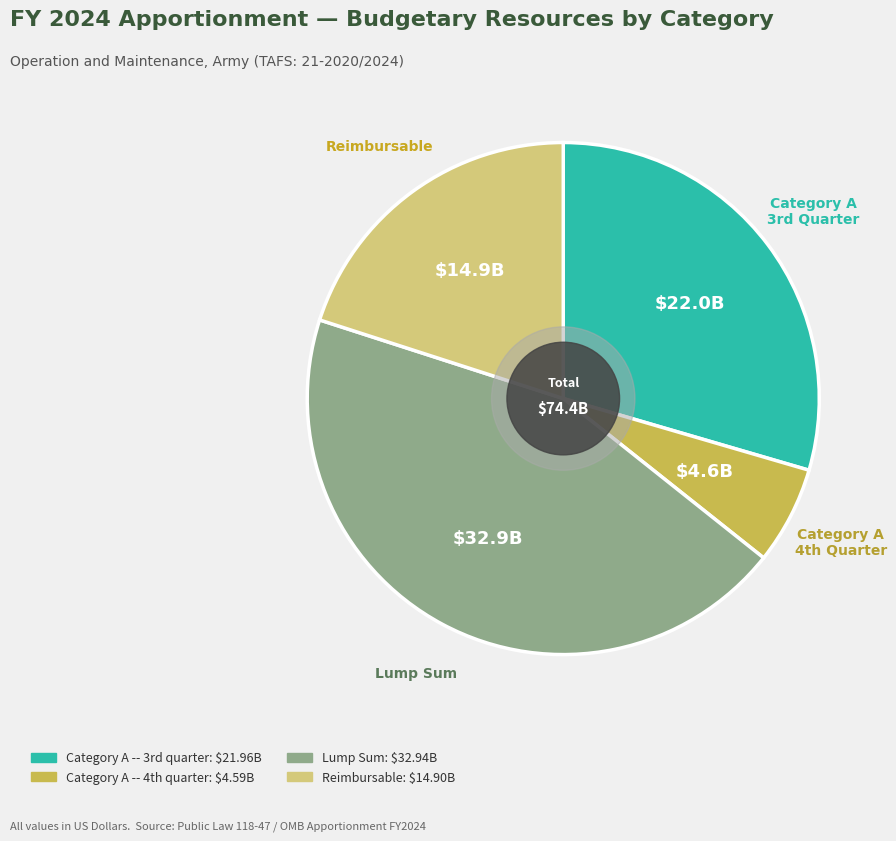

Count the number of slices in the pie.

4